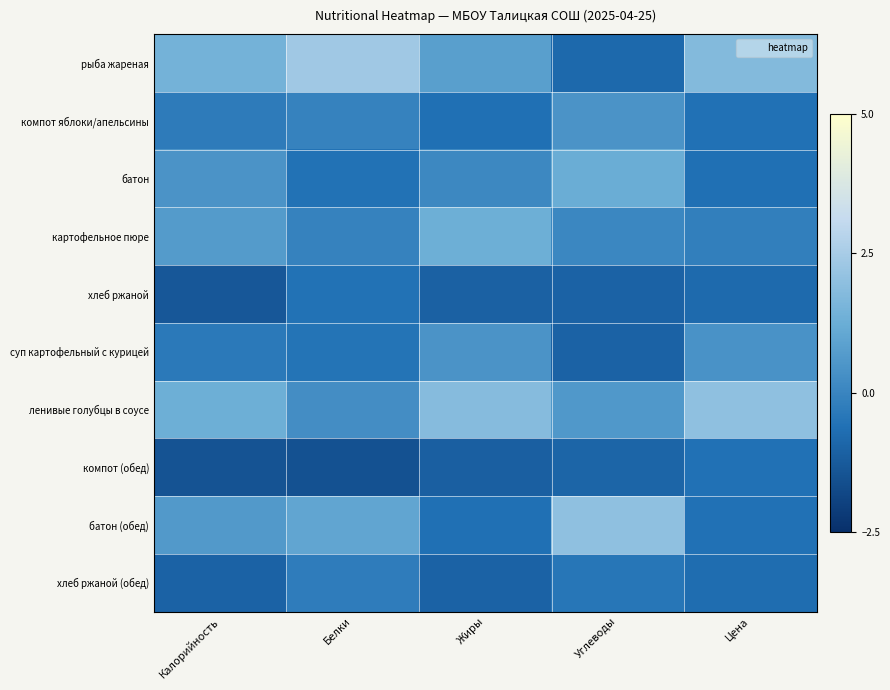

Reading right to left, transcribe all the data shown in this chart.

рыба жареная: Цена=1.8	Углеводы=-0.9	Жиры=0.8	Белки=2.4	Калорийность=1.4
компот яблоки/апельсины: Цена=-0.6	Углеводы=0.4	Жиры=-0.6	Белки=-0.1	Калорийность=-0.3
батон: Цена=-0.6	Углеводы=1.2	Жиры=0.1	Белки=-0.6	Калорийность=0.4
картофельное пюре: Цена=-0.2	Углеводы=0.1	Жиры=1.3	Белки=-0.1	Калорийность=0.7
хлеб ржаной: Цена=-0.8	Углеводы=-1.0	Жиры=-1.0	Белки=-0.6	Калорийность=-1.3
суп картофельный с курицей: Цена=0.4	Углеводы=-1.0	Жиры=0.4	Белки=-0.5	Калорийность=-0.4
ленивые голубцы в соусе: Цена=2.0	Углеводы=0.6	Жиры=1.8	Белки=0.3	Калорийность=1.3
компот (обед): Цена=-0.6	Углеводы=-1.0	Жиры=-1.1	Белки=-1.5	Калорийность=-1.5
батон (обед): Цена=-0.6	Углеводы=2.0	Жиры=-0.6	Белки=1.0	Калорийность=0.6
хлеб ржаной (обед): Цена=-0.7	Углеводы=-0.5	Жиры=-1.0	Белки=-0.3	Калорийность=-1.0